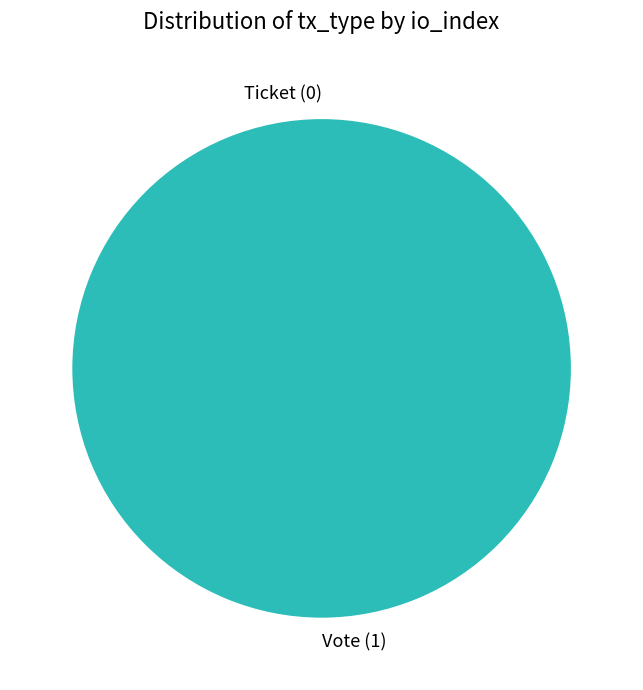

To the nearest percent, what is the difference between the Ticket (0) and Vote (1) slice percentages?

100%